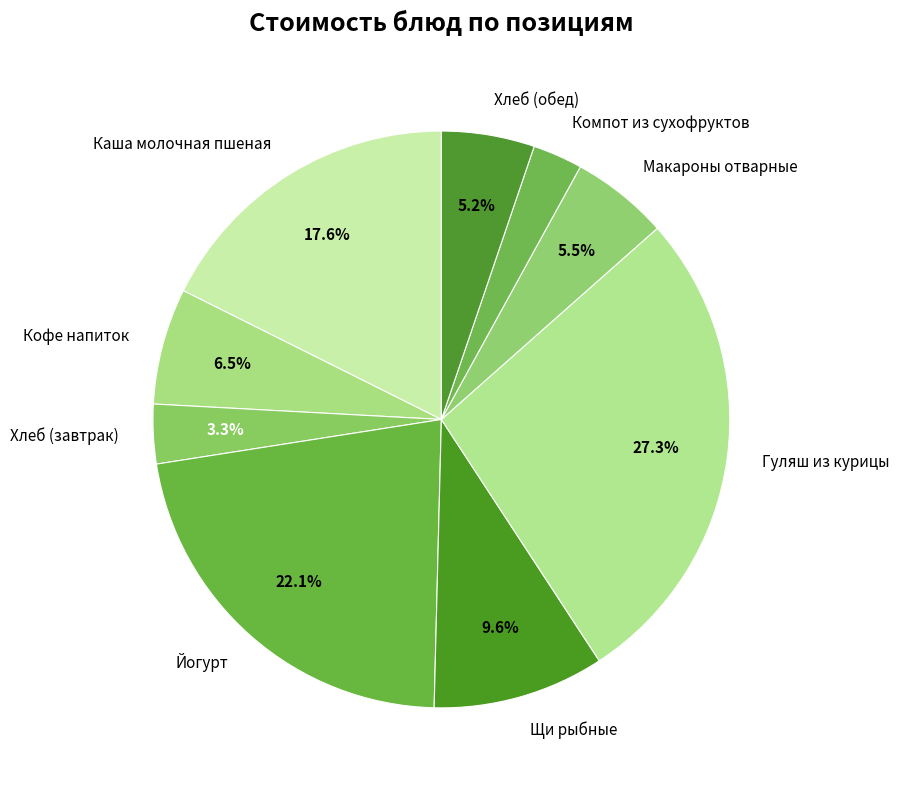

What percentage is NOT represented by Кофе напиток?

93.5%